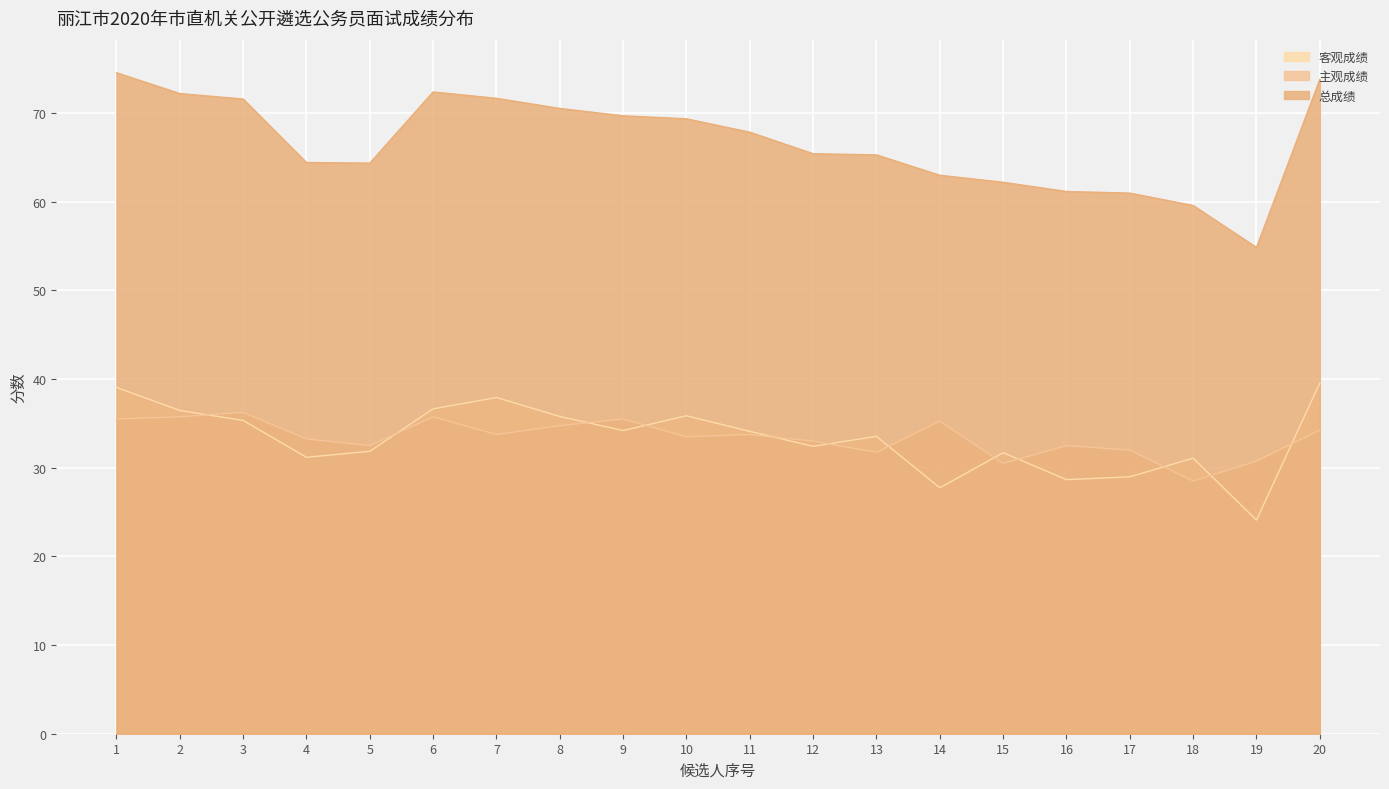

Does the chart display data point markers on the line(s)?

No